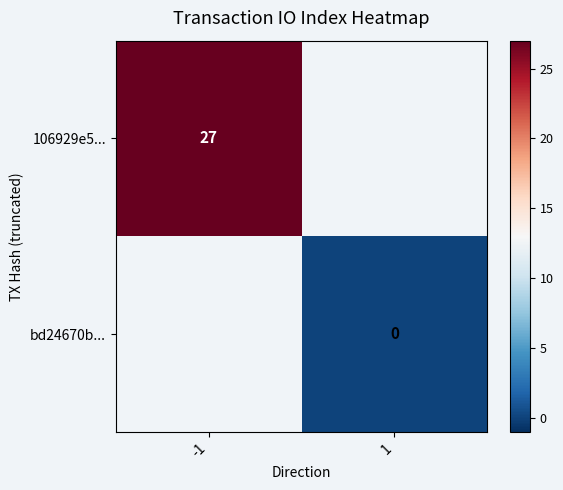

The 106929e5... series shows 37 at -1. True or false?

False